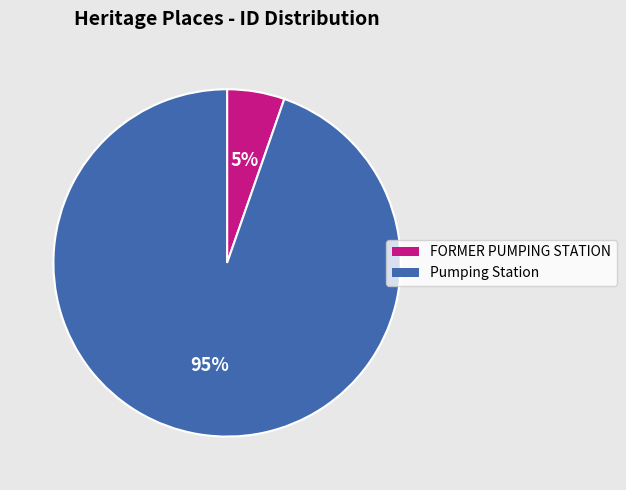

Which slice represents more than half of the pie?

Pumping Station